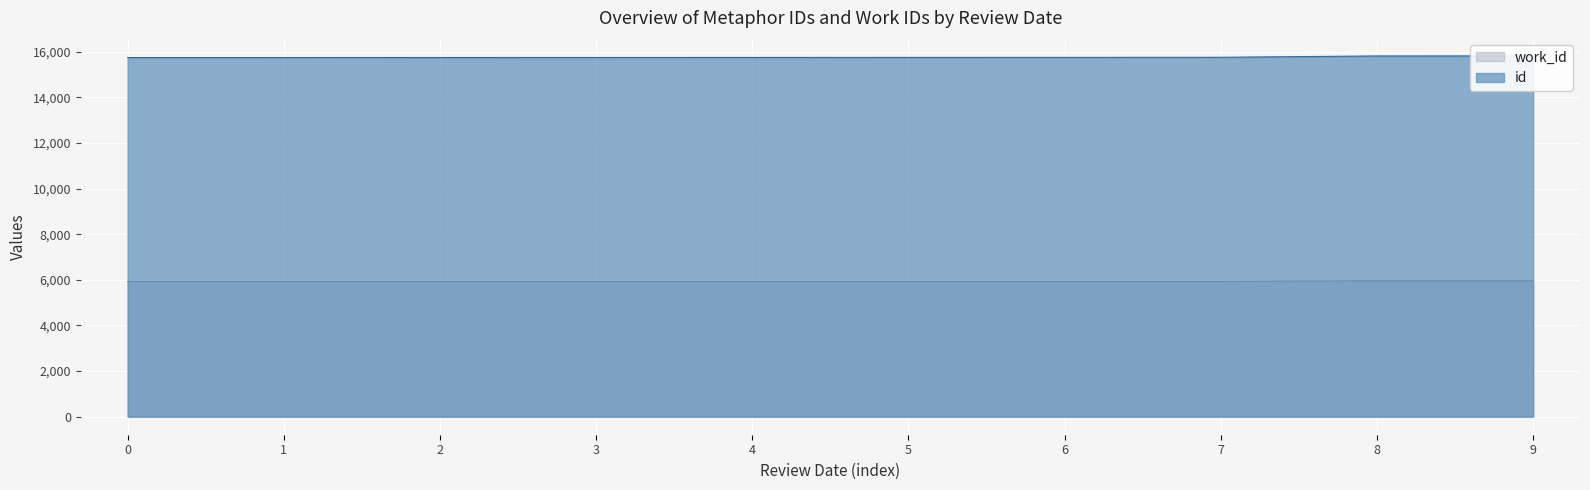

The value of work_id at 9 is 5960. True or false?

True